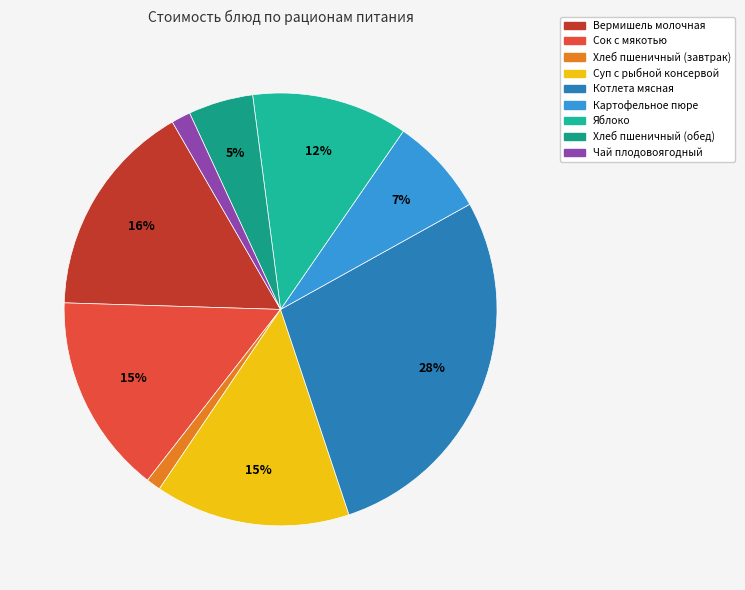

What percentage is the Сок с мякотью slice, to the nearest percent?

15%